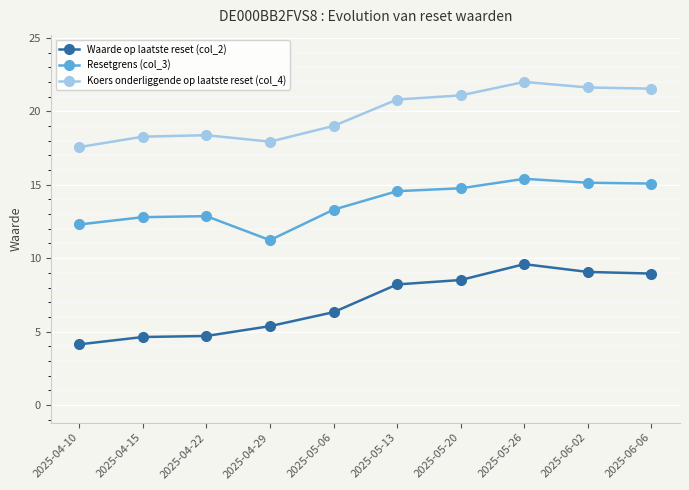

True or false: Resetgrens (col_3) has more than 0 points higher than both neighbors.

True